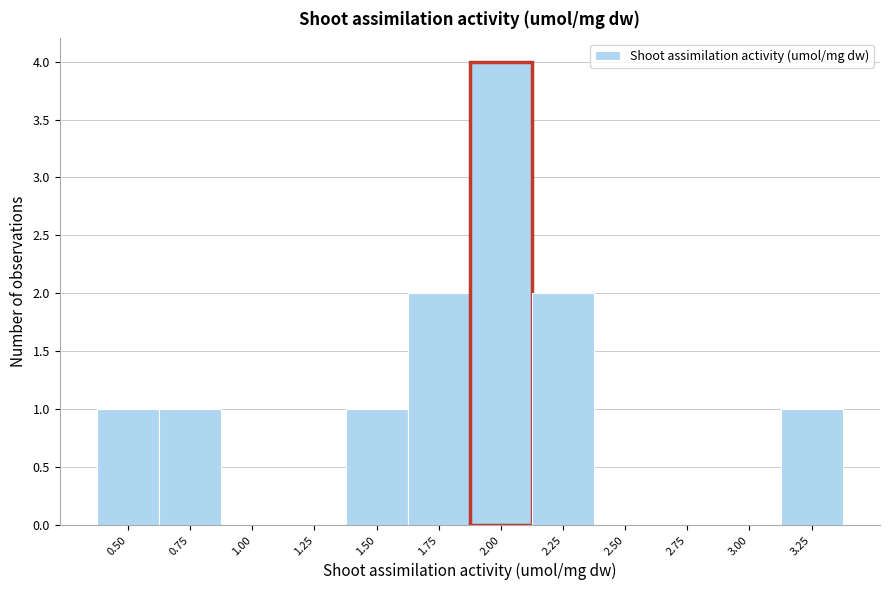

Reading left to right, transcribe all the data shown in this chart.

0.50=1	0.75=1	1.00=0	1.25=0	1.50=1	1.75=2	2.00=4	2.25=2	2.50=0	2.75=0	3.00=0	3.25=1